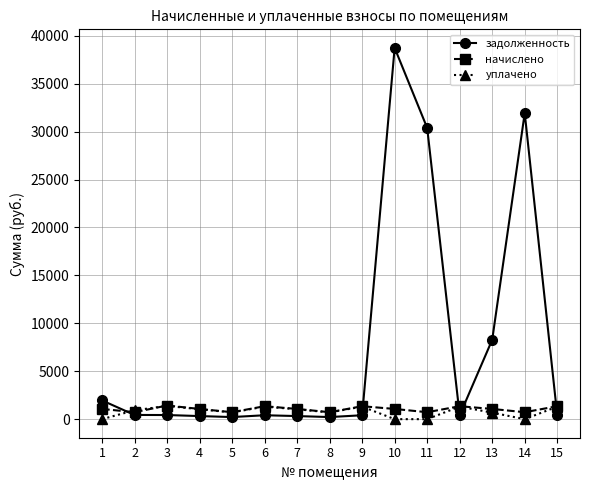

Which series has the widest spread of values?

задолженность